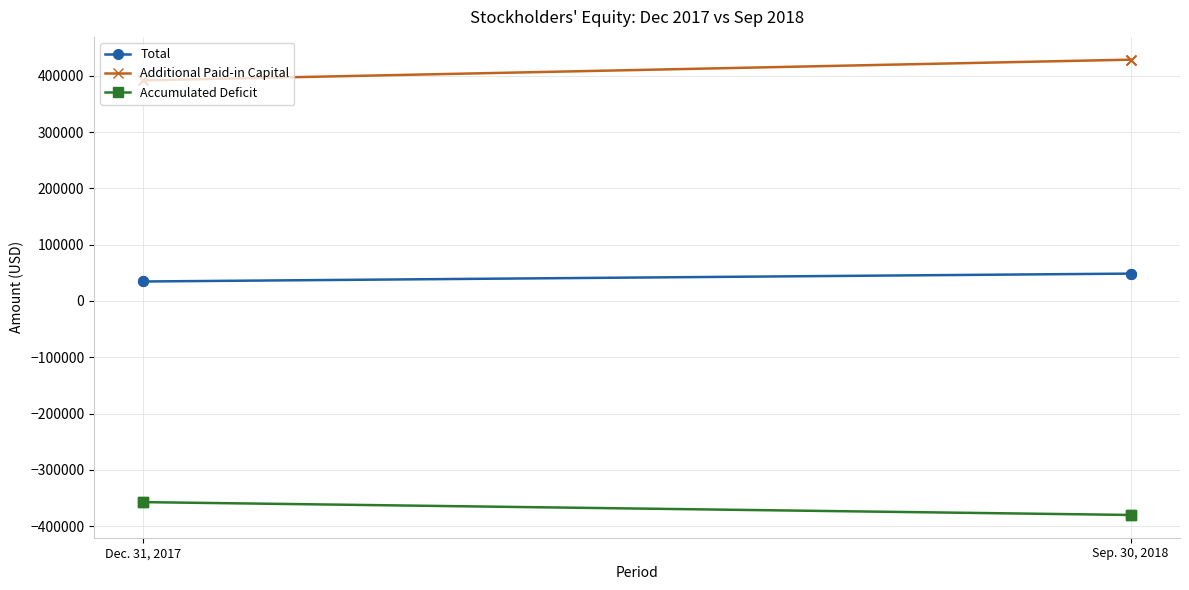

Is the value of Additional Paid-in Capital at Dec. 31, 2017 greater than the value of Total at Sep. 30, 2018?

Yes